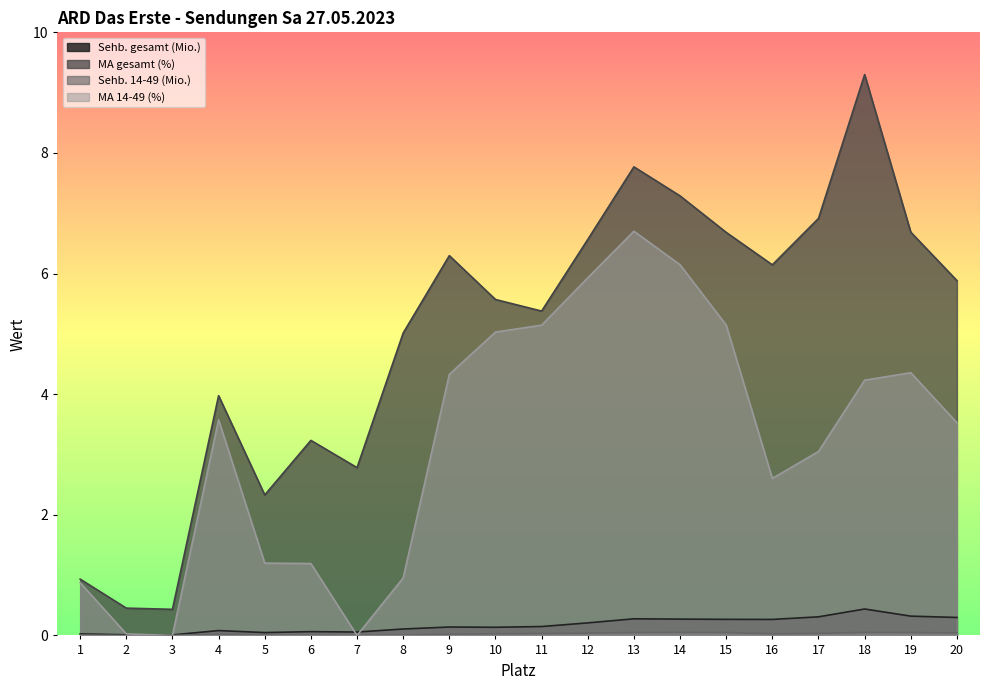

The Sehb. 14-49 (Mio.) series shows 0.0 at 16. True or false?

True